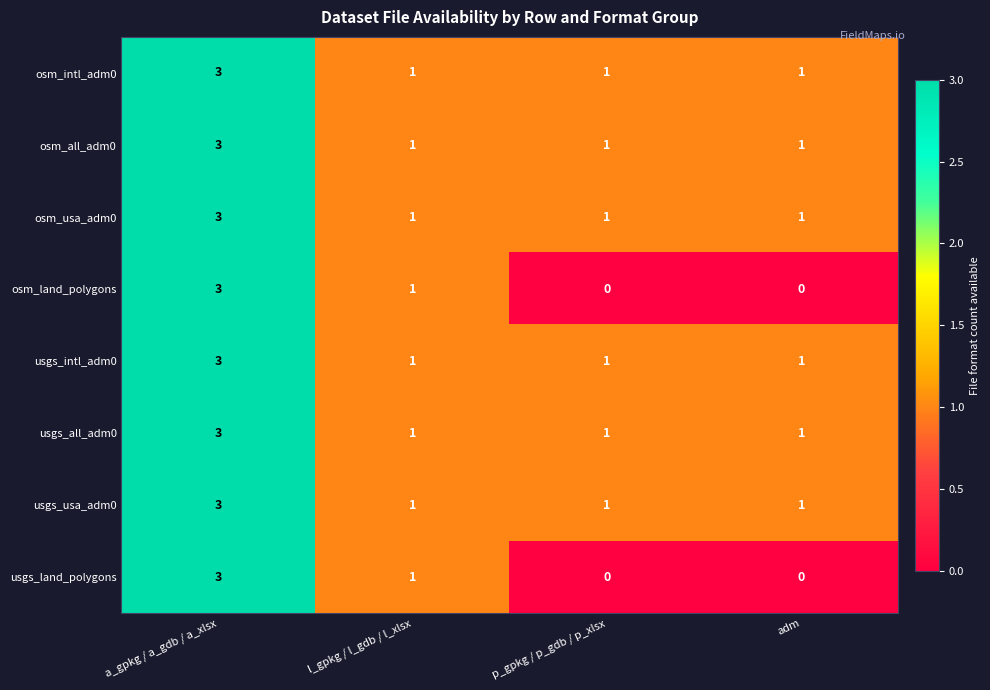

Is the value of usgs_land_polygons at a_gpkg / a_gdb / a_xlsx greater than the value of usgs_usa_adm0 at l_gpkg / l_gdb / l_xlsx?

Yes